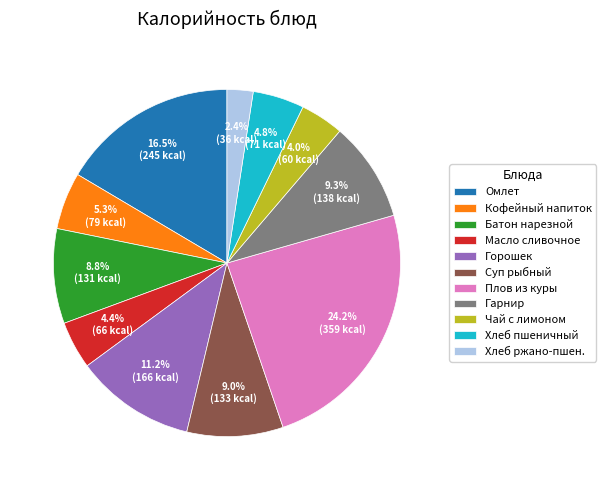

How many slices are in this pie chart?

11